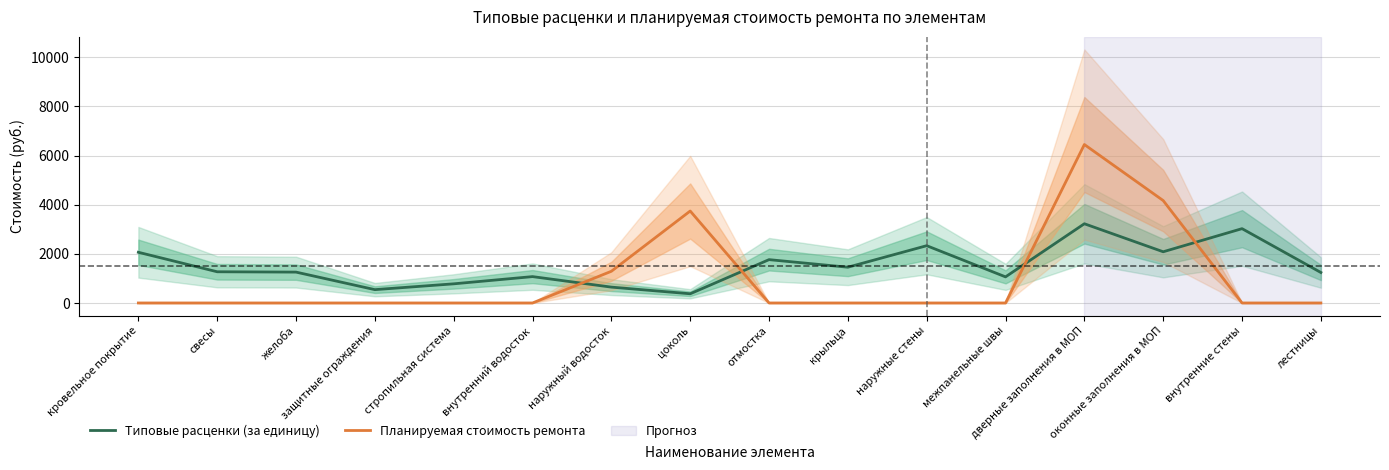

List the series in order of their overall mean, lowest first.

Планируемая стоимость ремонта, Типовые расценки (за единицу)